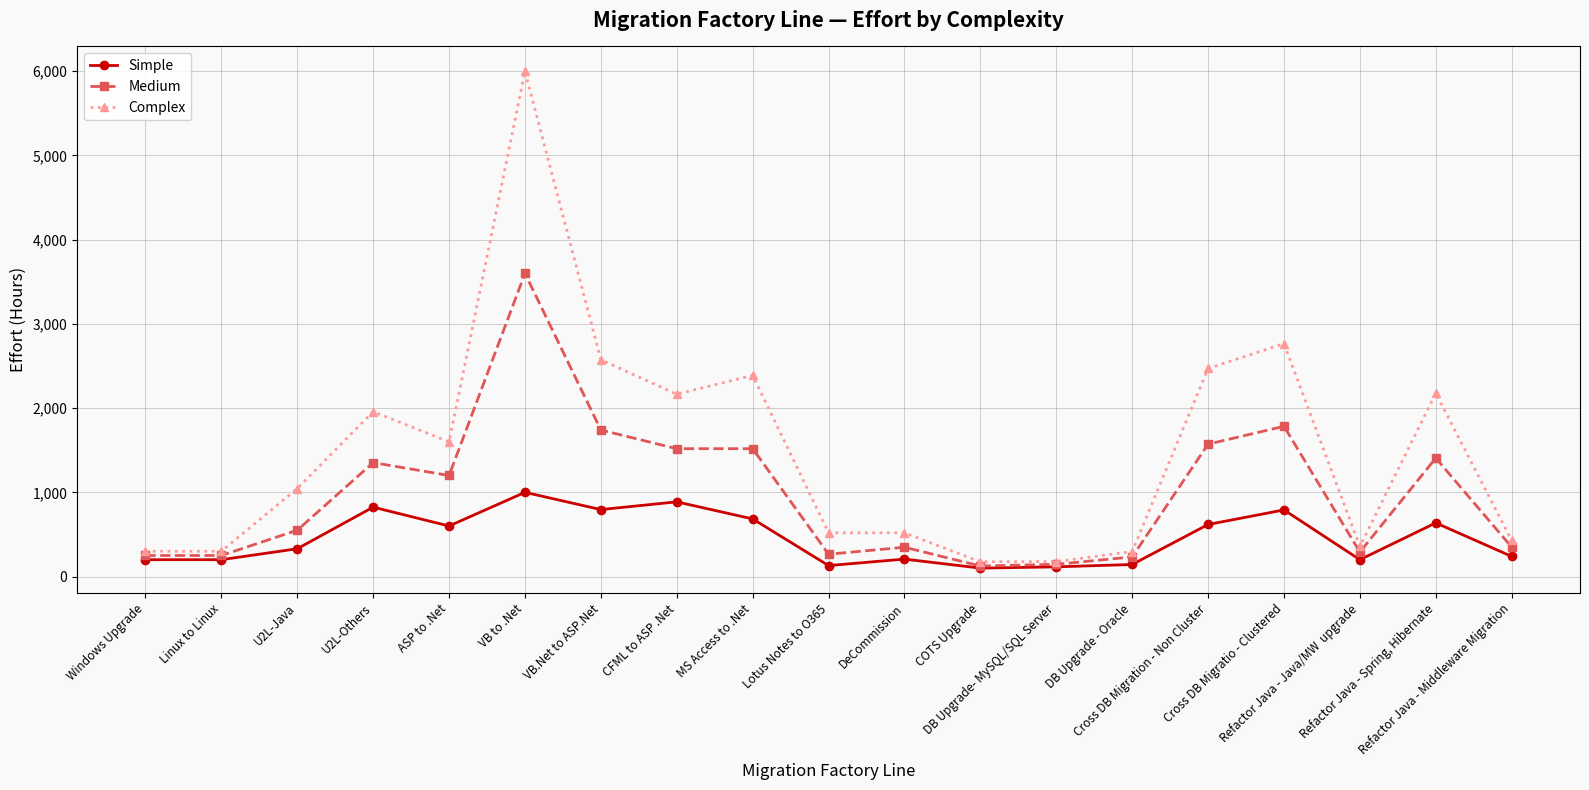

List the series in order of their peak value, lowest first.

Simple, Medium, Complex